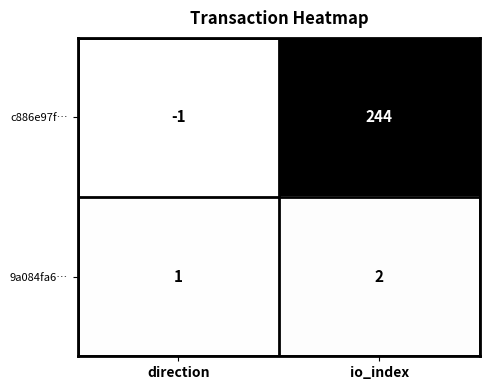

Is it true that c886e97f… equals -1 at direction?

True